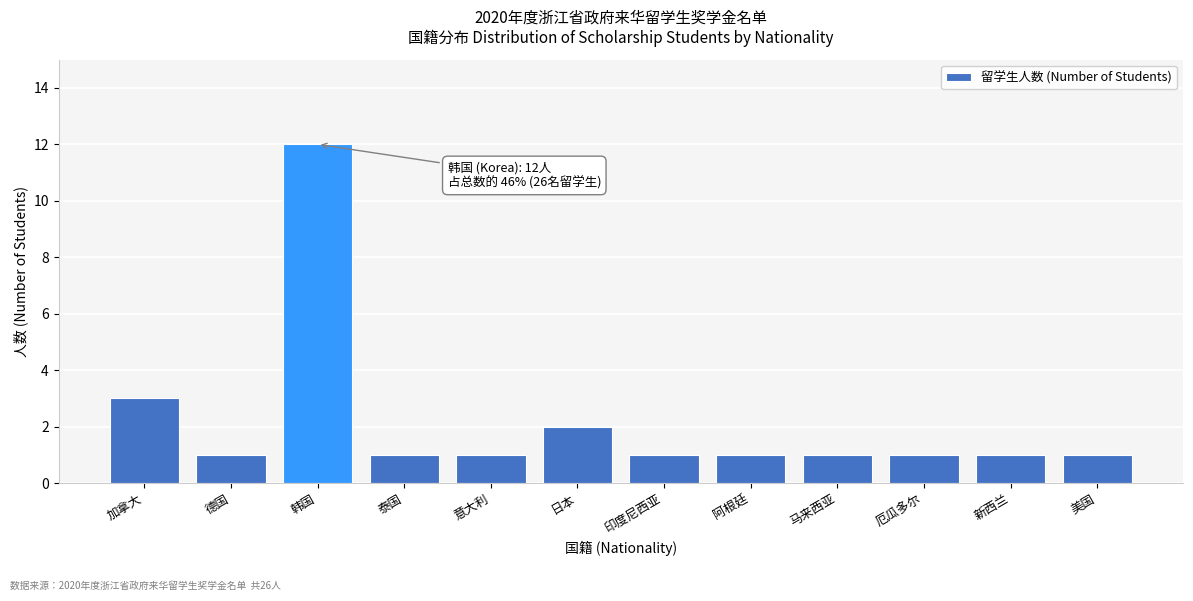

Reading right to left, extract all data points from this chart.

1	1	1	1	1	1	2	1	1	12	1	3